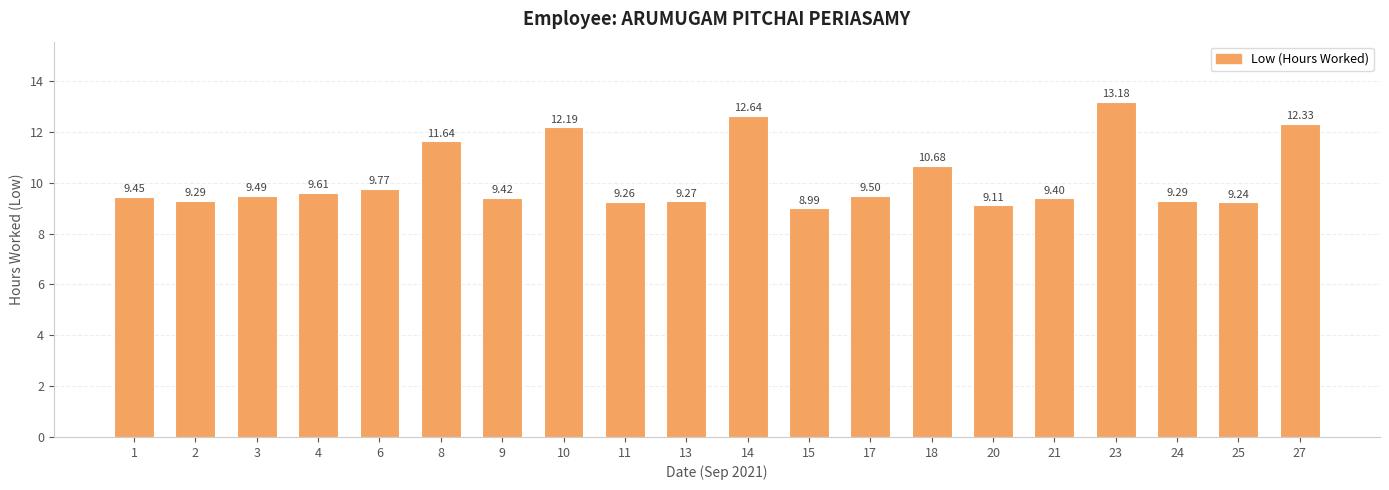

The chart shows a value of 4.3 at 24. True or false?

False